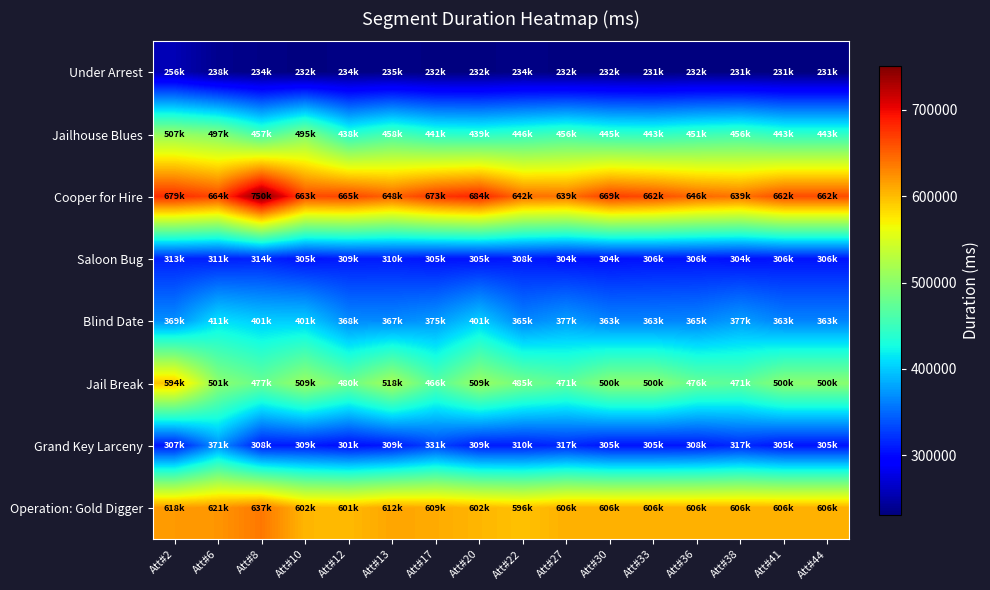

What is the total value across all series at Att#2?

3647363